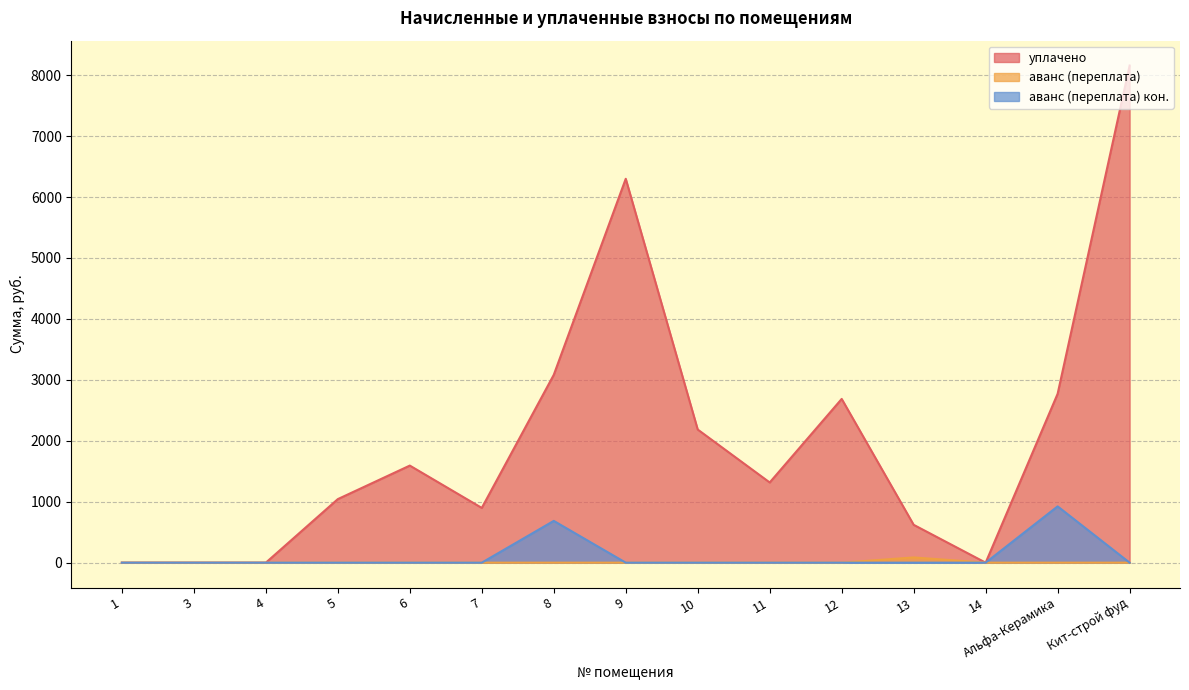

The аванс (переплата) кон. series shows 430.8 at Альфа-Керамика. True or false?

False